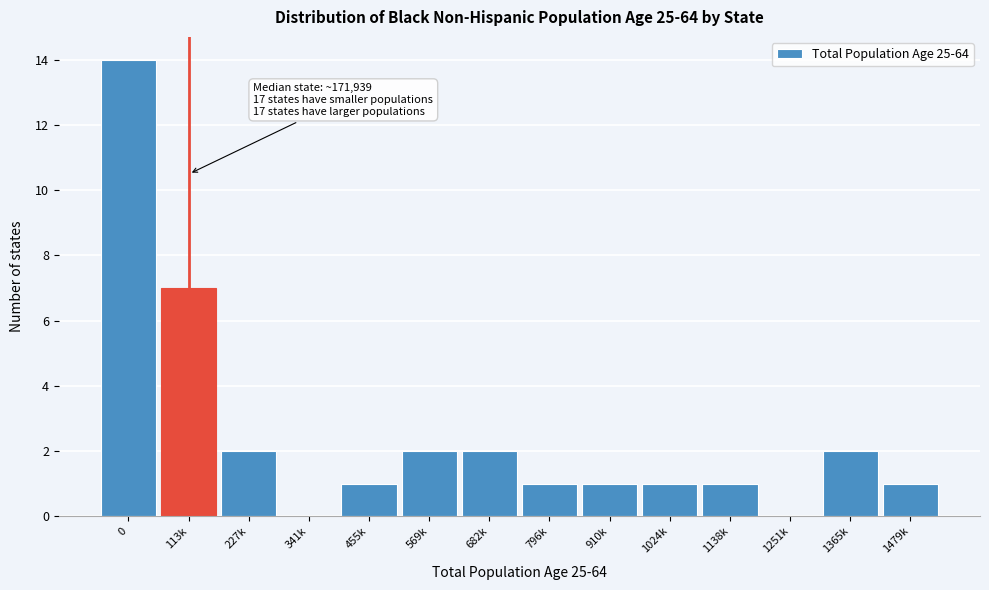

Reading left to right, extract all data points from this chart.

0=14	113k=7	227k=2	341k=0	455k=1	569k=2	682k=2	796k=1	910k=1	1024k=1	1138k=1	1251k=0	1365k=2	1479k=1